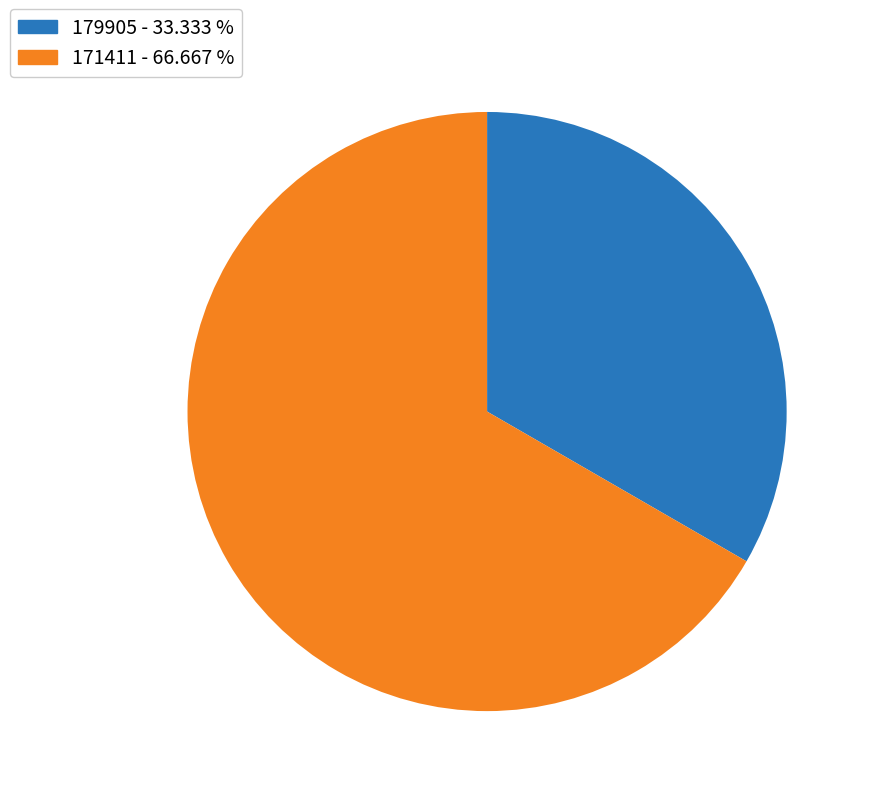

Between 179905 and 171411, which is larger?

171411